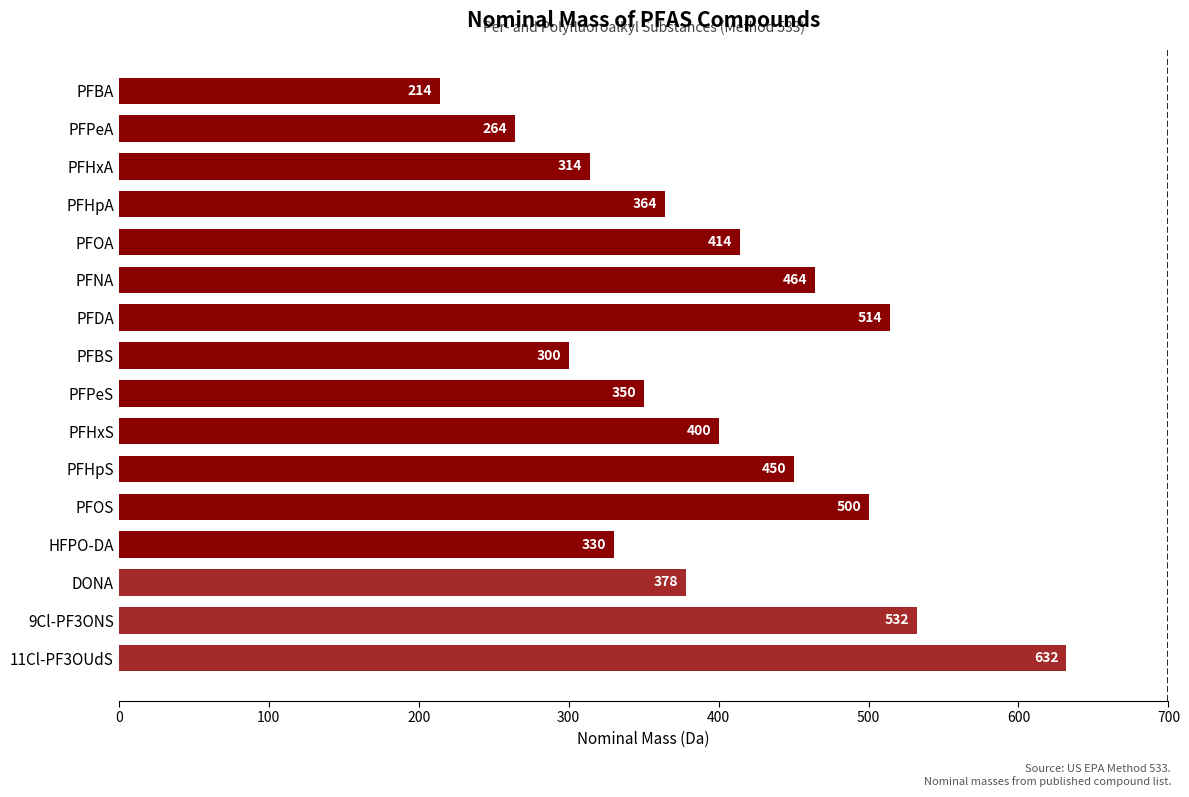

True or false: the data shows 264 at PFPeA.

True